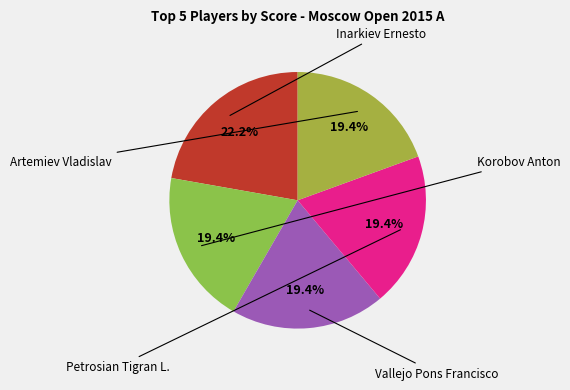

Rank the categories by value from lowest to highest.

Korobov Anton, Vallejo Pons Francisco, Petrosian Tigran L., Artemiev Vladislav, Inarkiev Ernesto